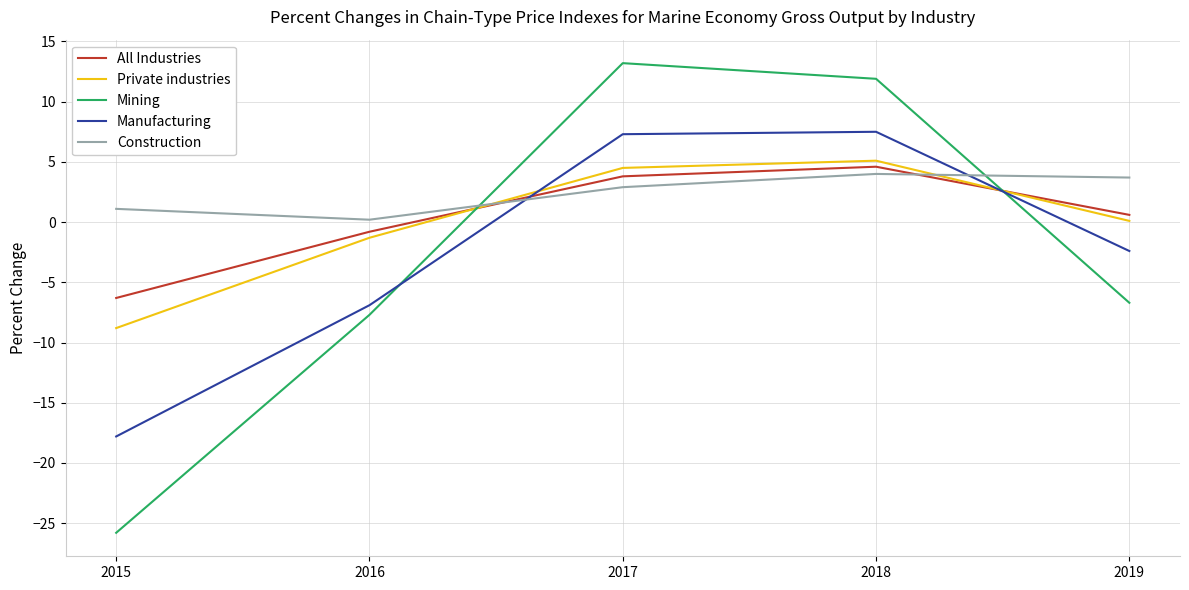

What is the total value across all series at 2017?

31.7